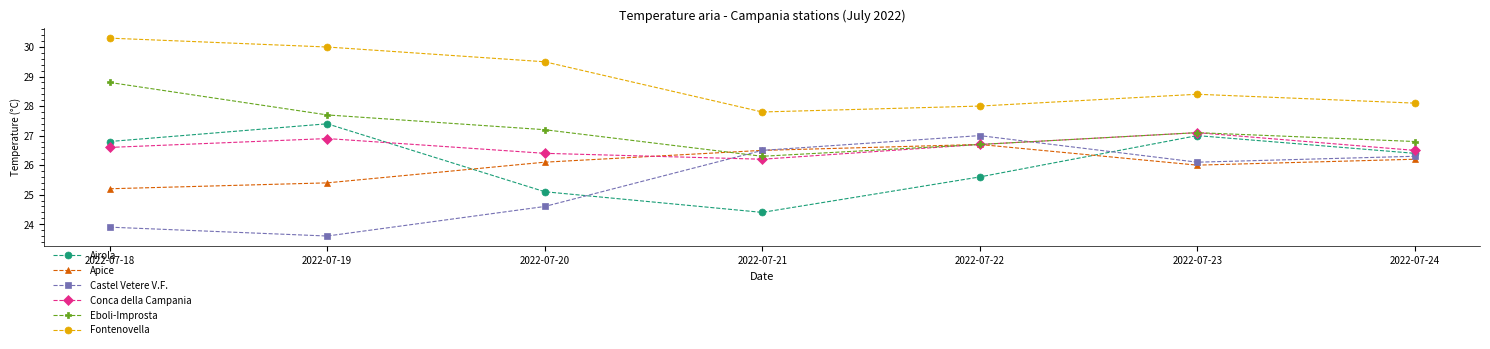

Which series has the widest spread of values?

Castel Vetere V.F.